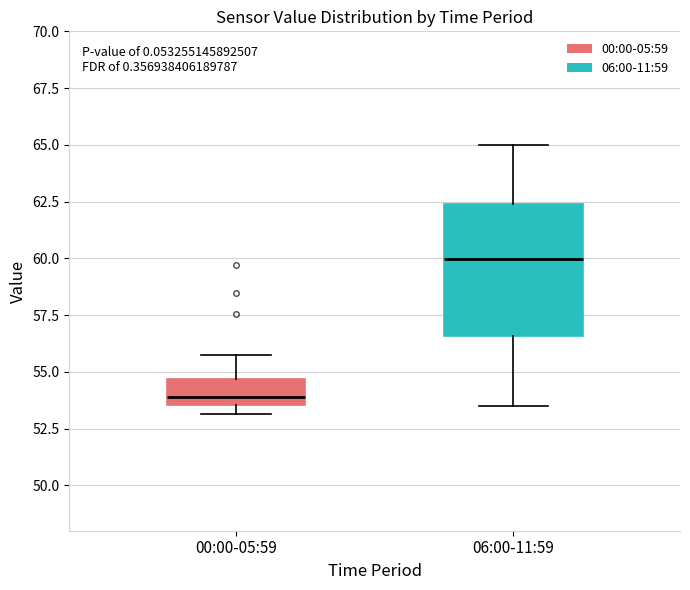

Reading left to right, read every box against the y-axis: the position of its median line, the range the box covers, and the ends of its whiskers. The values are not printed on the chart, so give them approximately, as read against the axis.

00:00-05:59: median 54.0, box 53.5 to 54.5, whiskers 53.0 to 55.5
06:00-11:59: median 60.0, box 56.5 to 62.5, whiskers 53.5 to 65.0